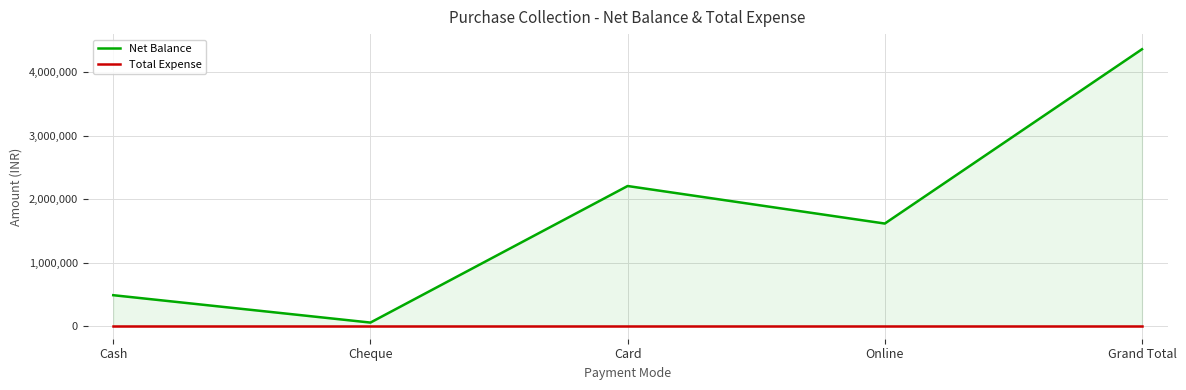

At which label is Total Expense closest to 0?

Cash